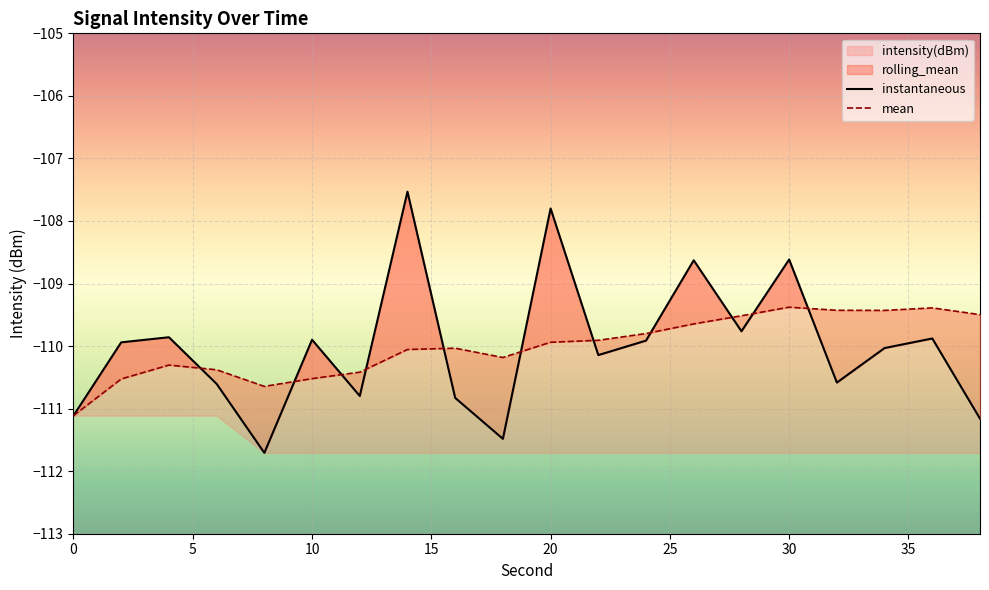

What is the value of the rolling_mean point at the 3rd from the left?

-110.3